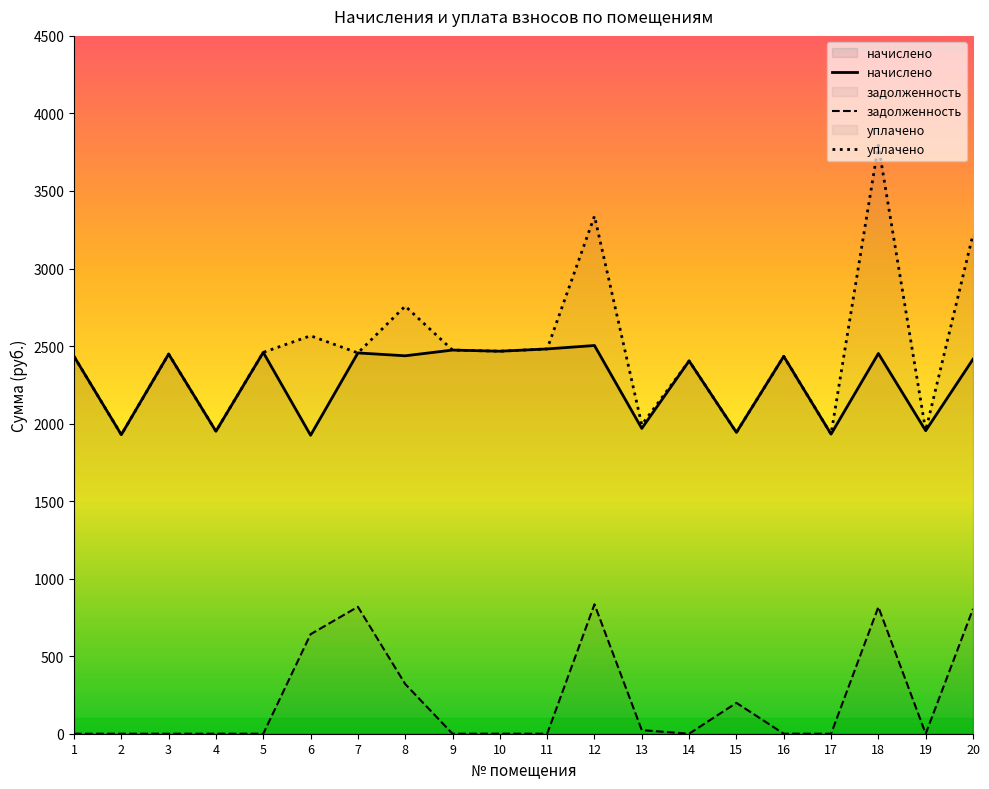

List the series in order of their peak value, highest first.

уплачено, начислено, задолженность